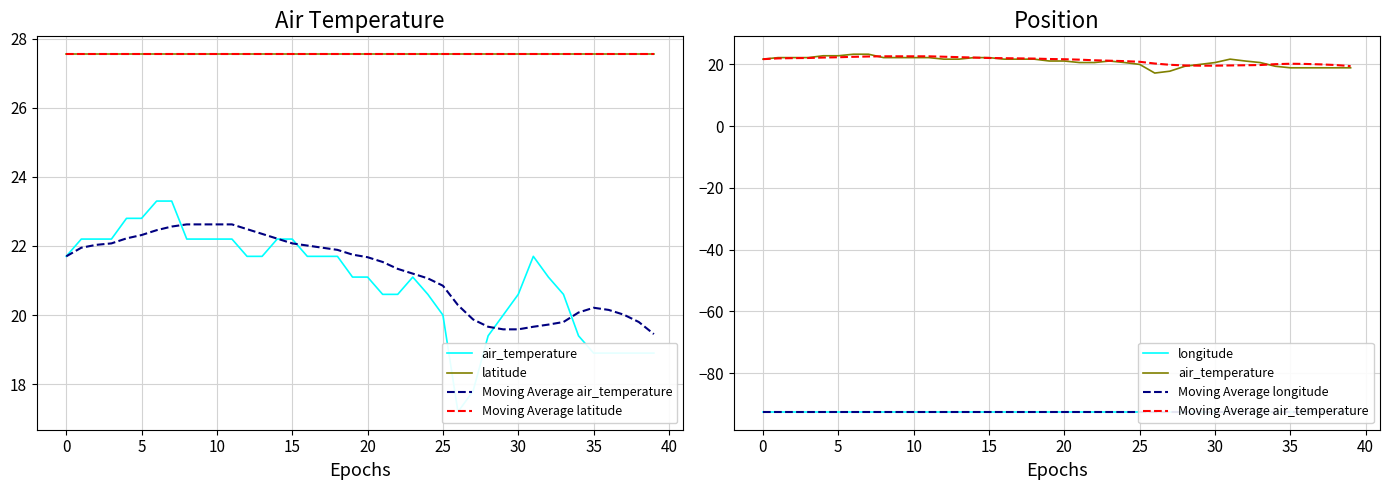

How many lines are shown in the chart?

6